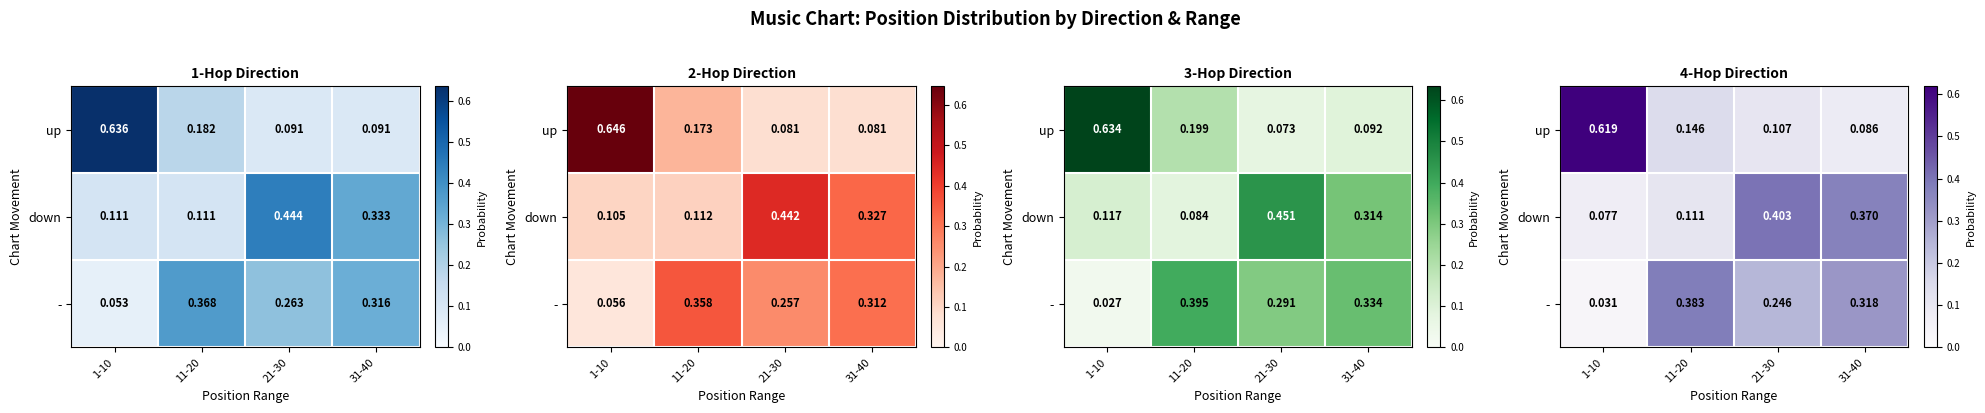

At which label is up closest to 0?

31-40